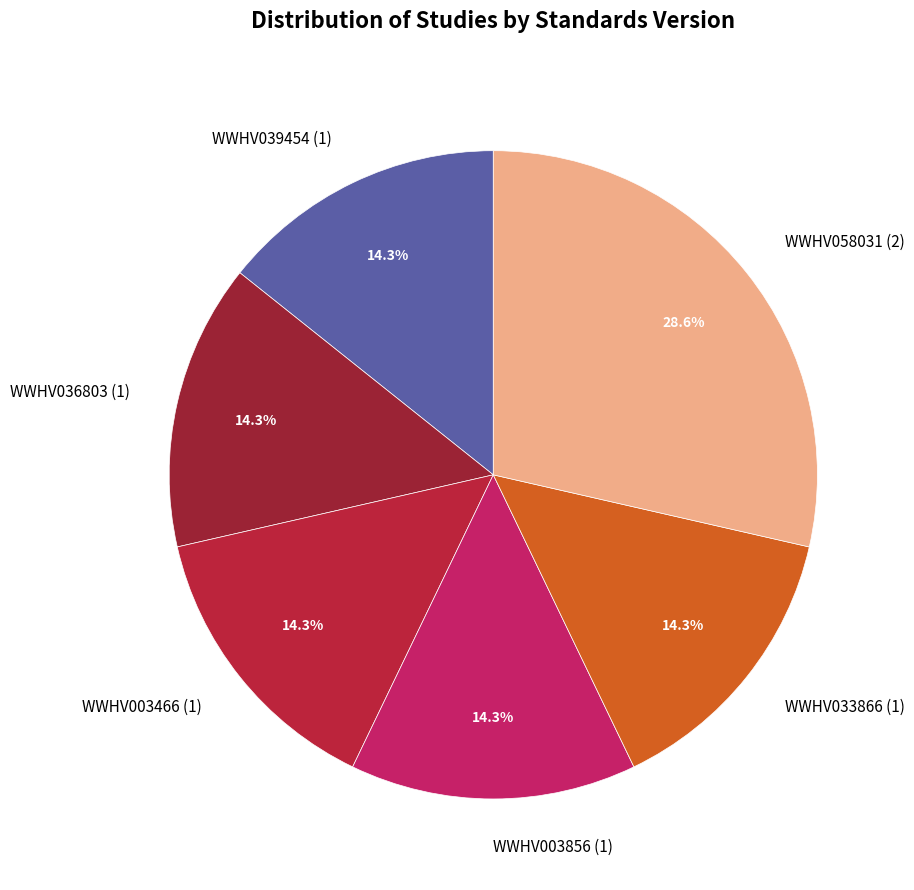

To the nearest percent, what is the difference between the largest and smallest slice percentages?

14%